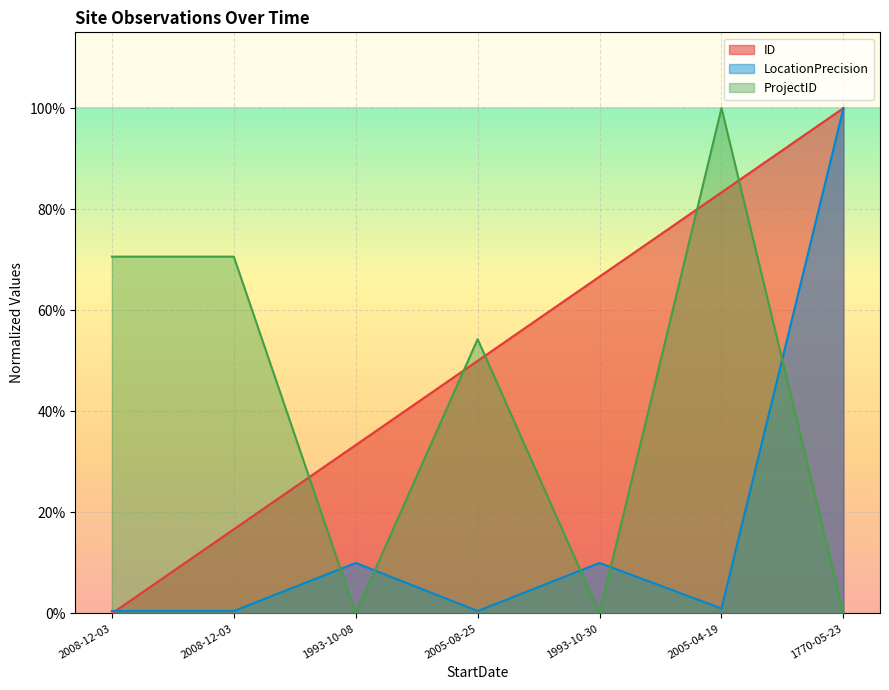

True or false: ID and LocationPrecision intersect in this chart.

True